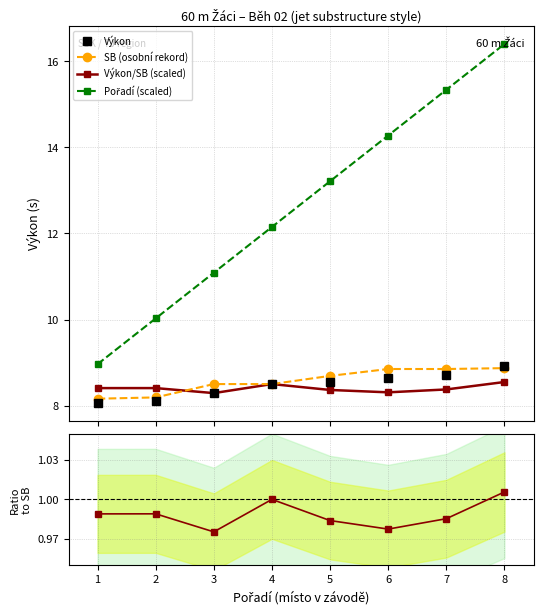

What is the lowest value of the Výkon series?

8.1